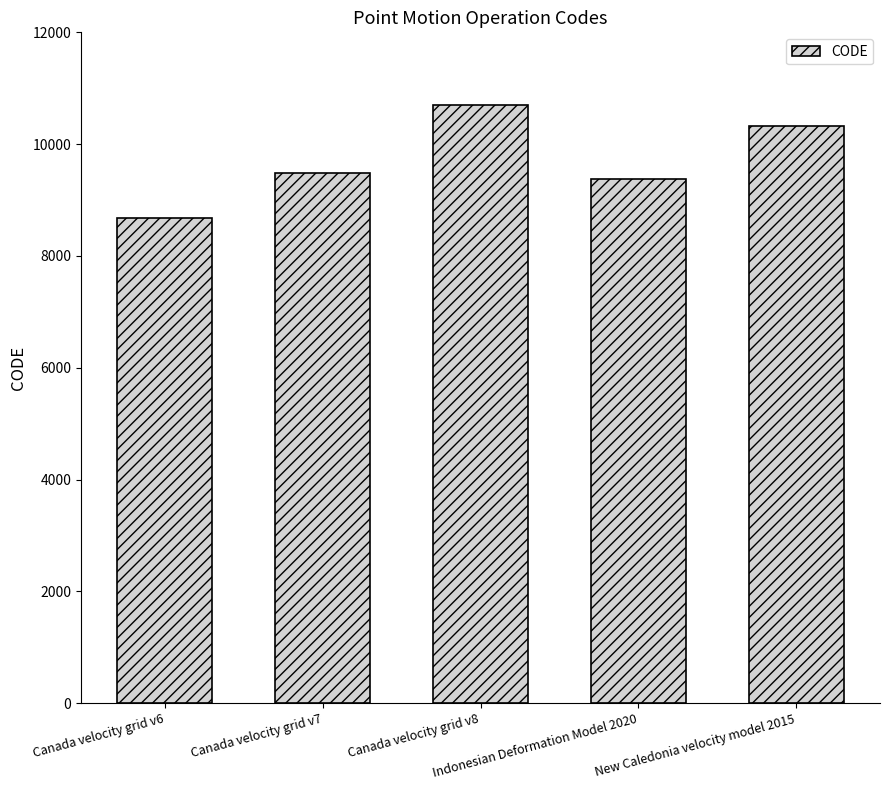

What is the label of the 1st bar from the right?

New Caledonia velocity model 2015